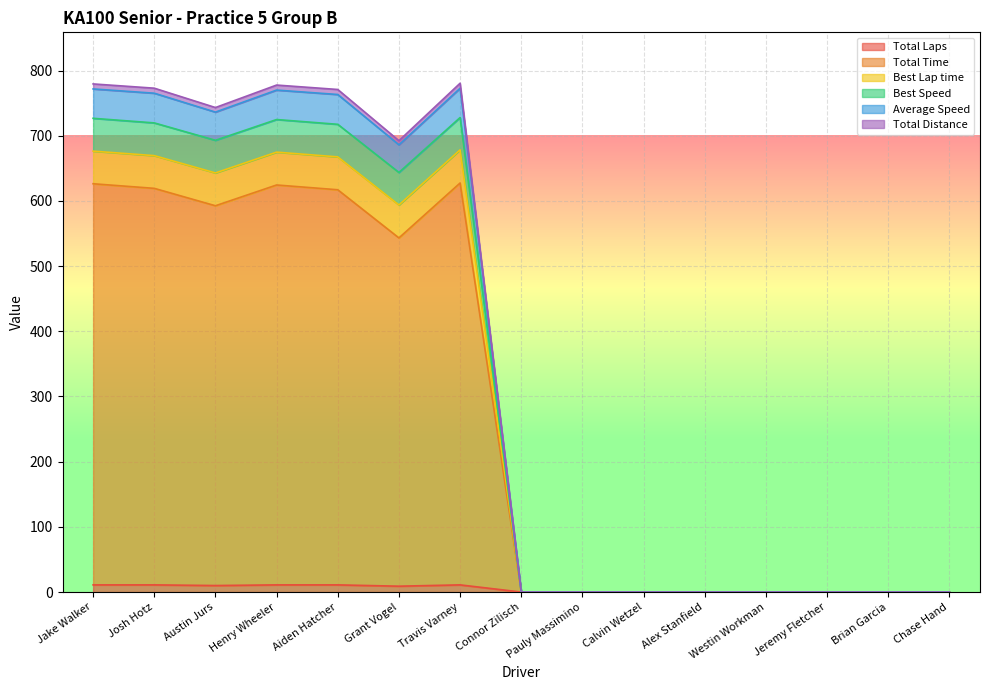

True or false: Total Laps has a value of 0.0 at Jeremy Fletcher.

True